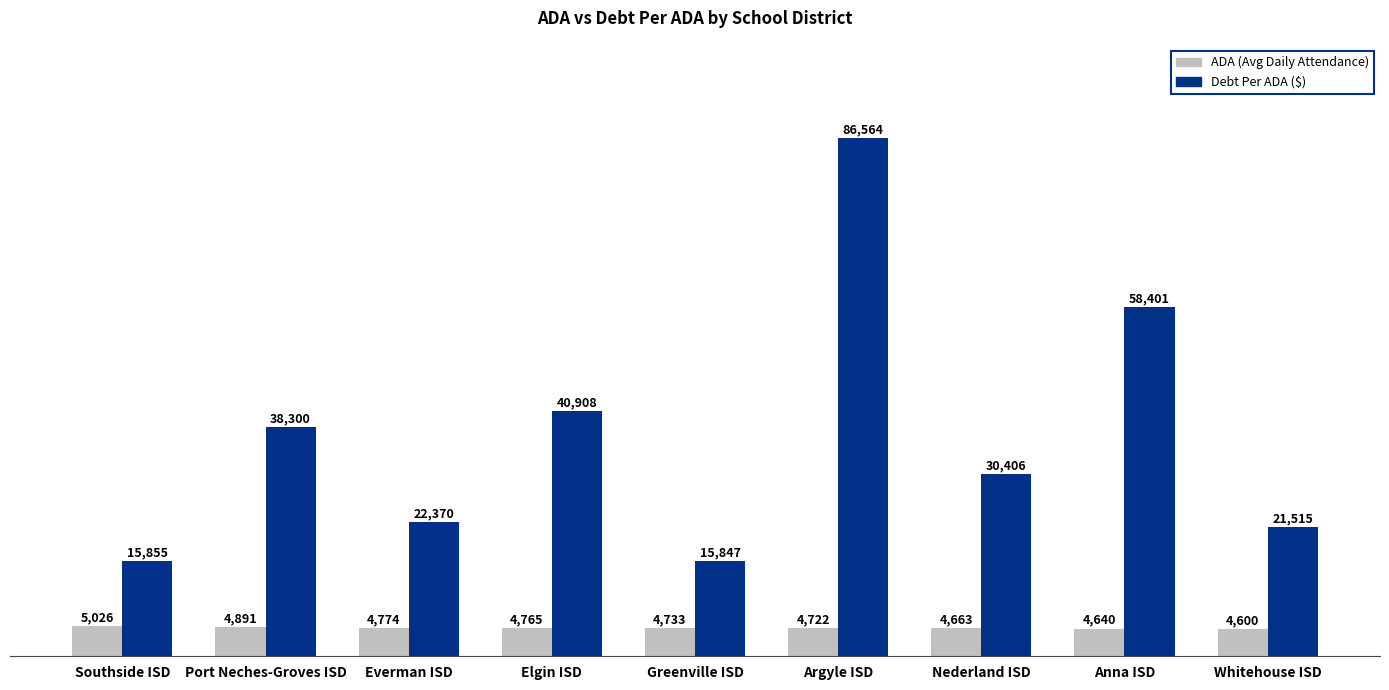

How many groups of bars are there?

9